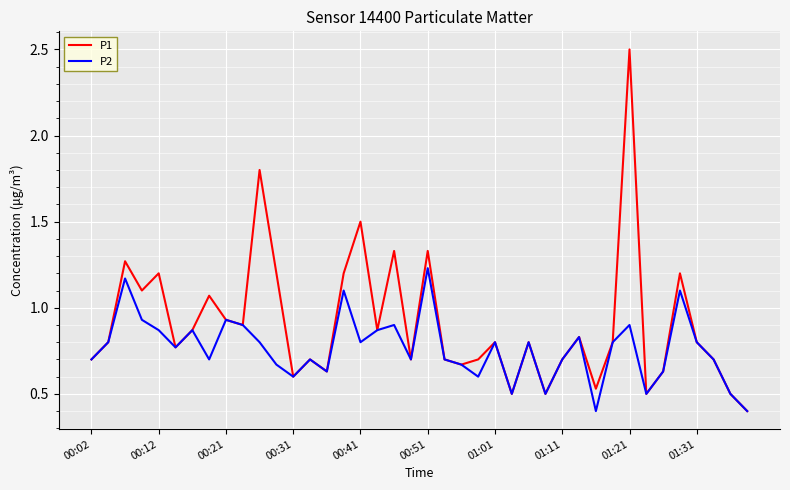

List the series in order of their overall mean, highest first.

P1, P2